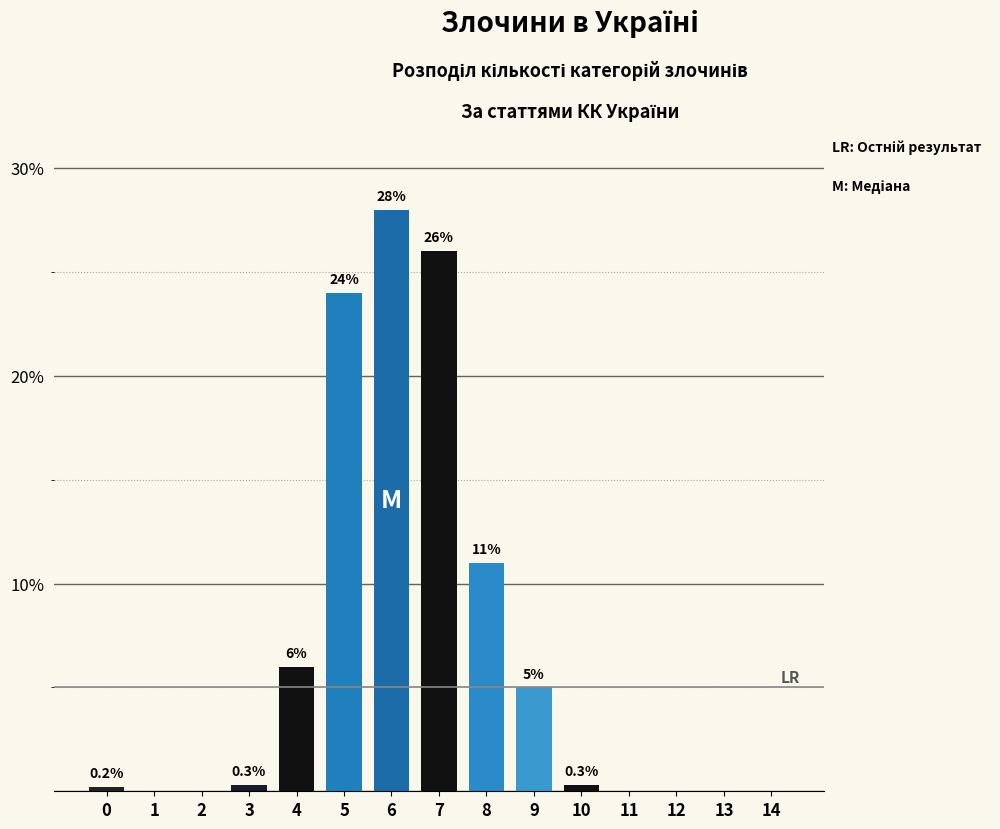

Reading left to right, list all the values displayed in this chart.

0=0.2	1=0.0	2=0.0	3=0.3	4=6.0	5=24.0	6=28.0	7=26.0	8=11.0	9=5.0	10=0.3	11=0.0	12=0.0	13=0.0	14=0.0